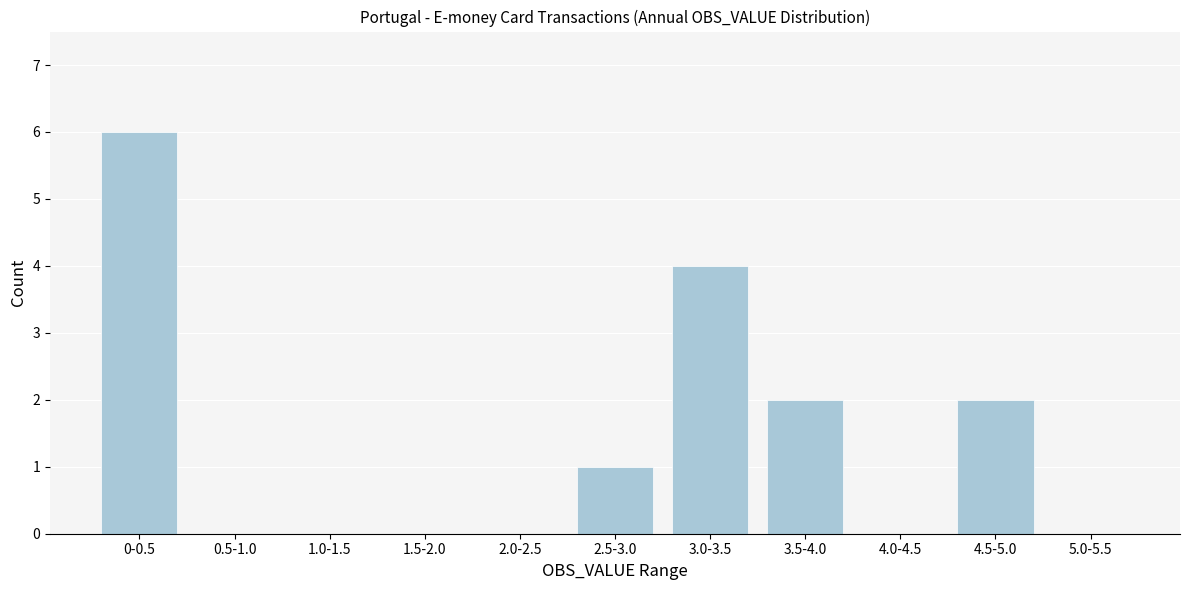

Reading right to left, transcribe all the data shown in this chart.

5.0-5.5=0	4.5-5.0=2	4.0-4.5=0	3.5-4.0=2	3.0-3.5=4	2.5-3.0=1	2.0-2.5=0	1.5-2.0=0	1.0-1.5=0	0.5-1.0=0	0-0.5=6